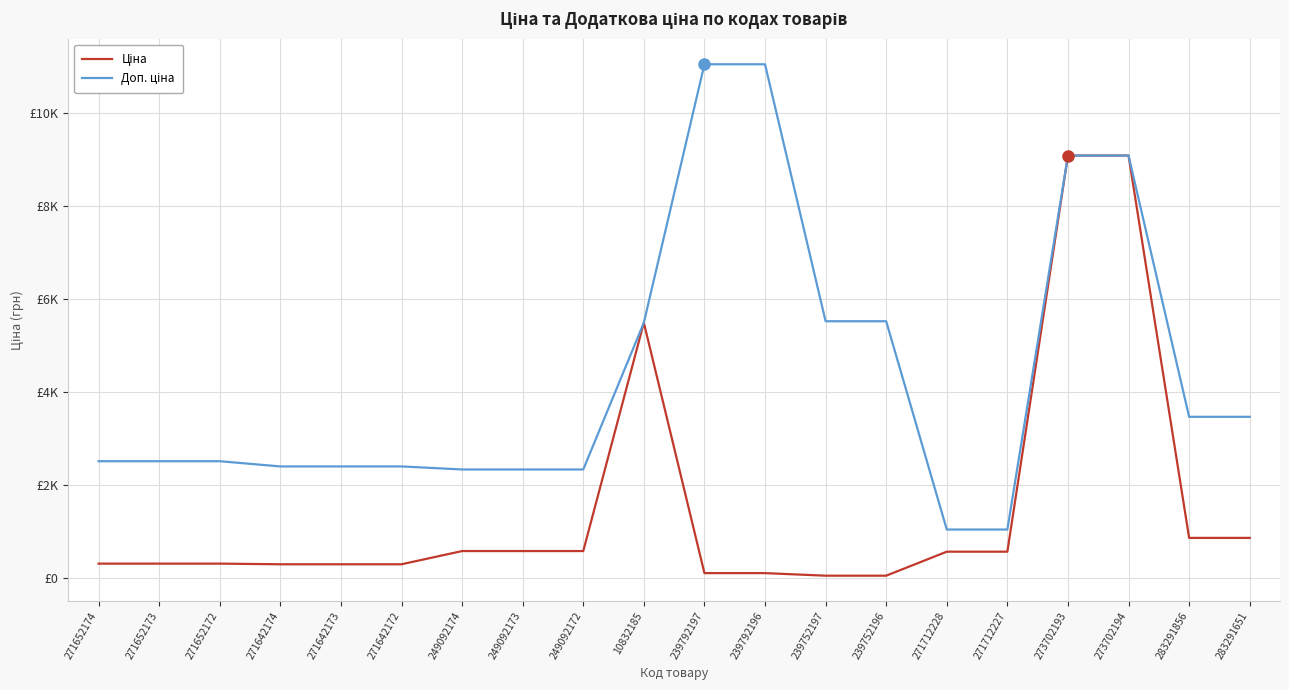

Is the value of Ціна at 271652174 greater than the value of Доп. ціна at 239792196?

No